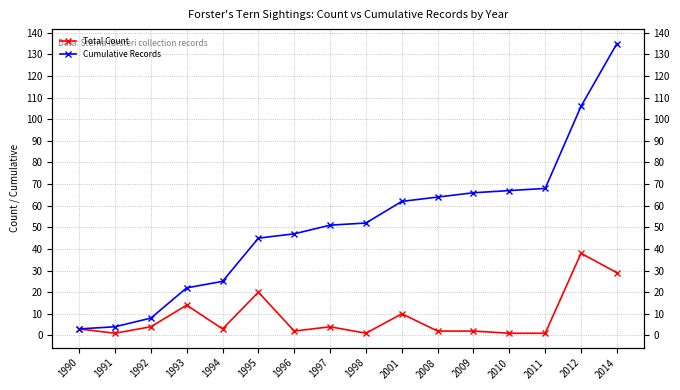

True or false: Total Count and Cumulative Records intersect in this chart.

False